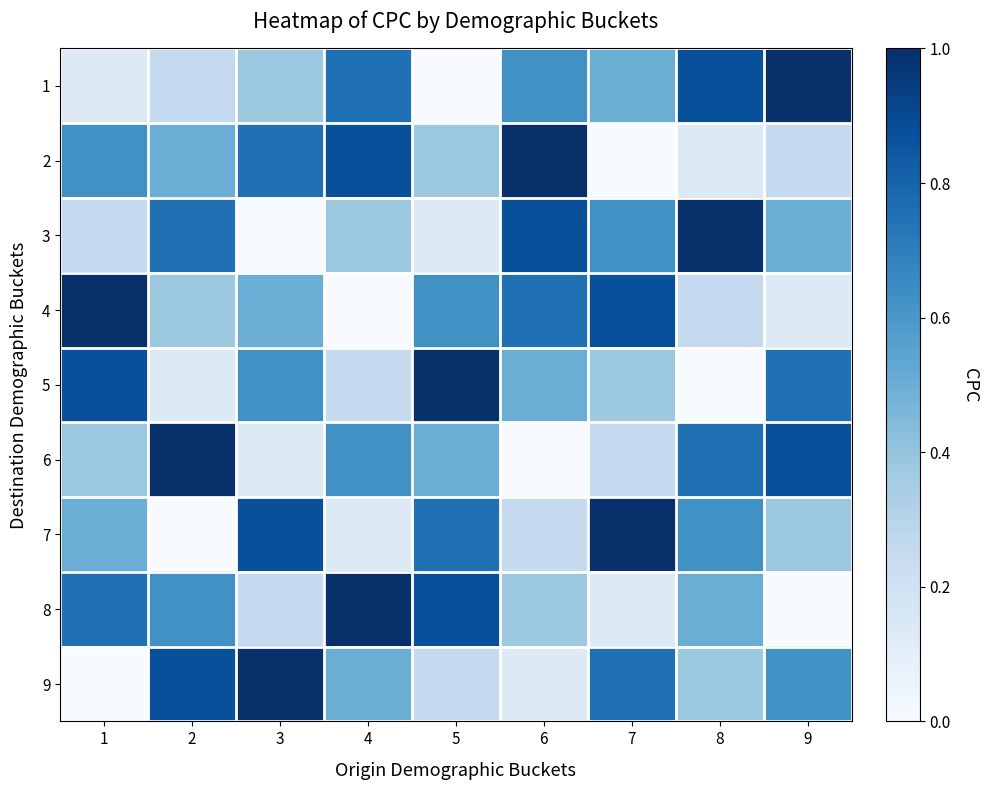

How many series are shown in this chart?

9